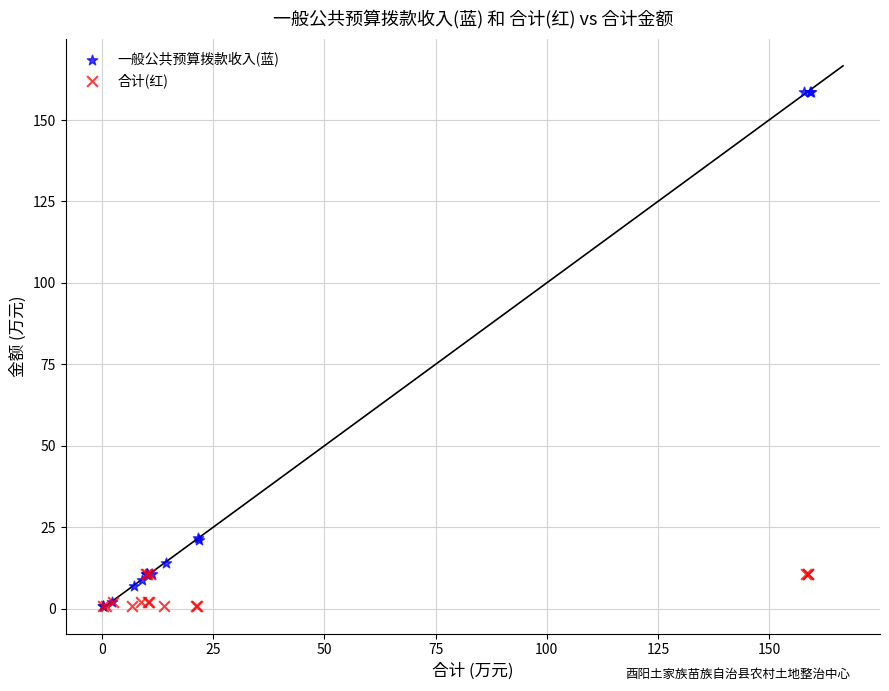

Which series contains the highest Y value?

一般公共预算拨款收入(蓝)